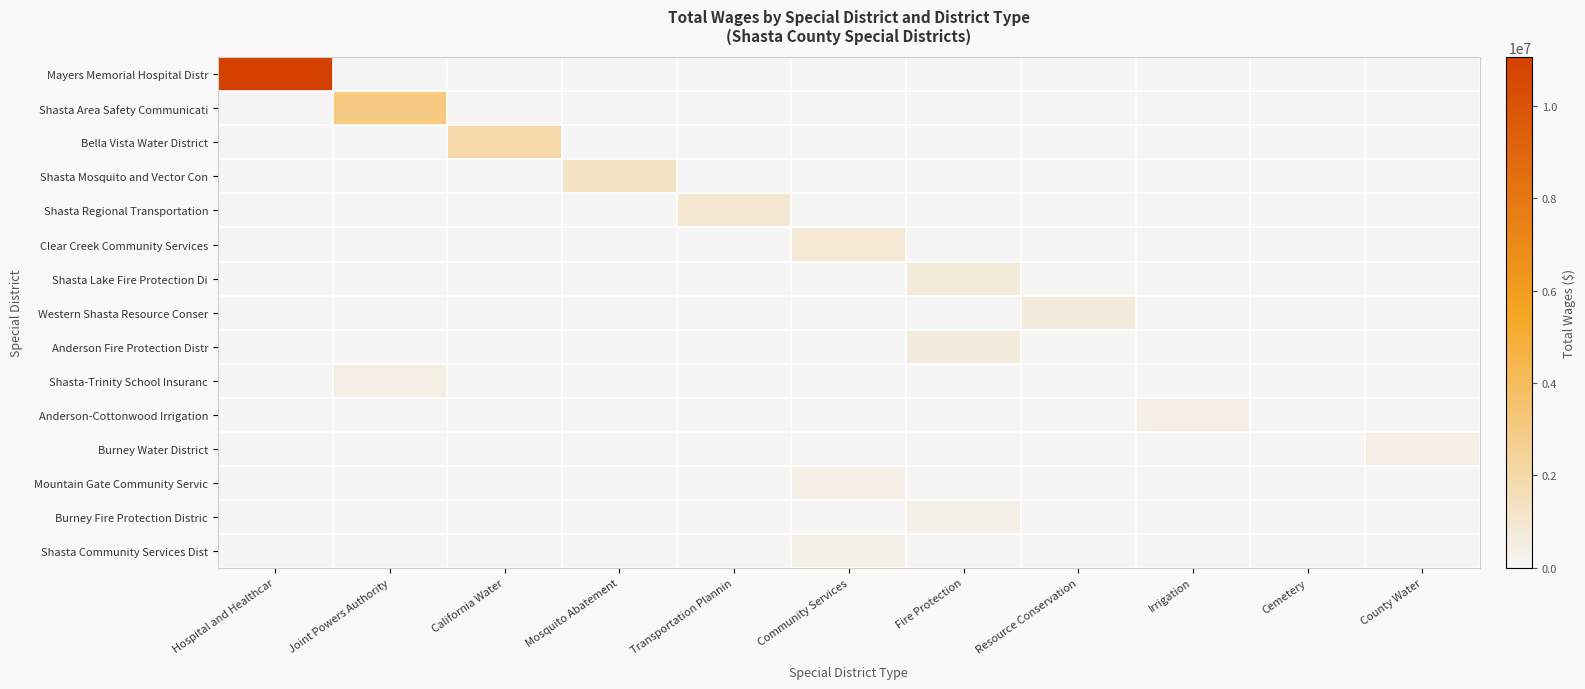

At Joint Powers Authority, list the series in order from largest to smallest.

Shasta Area Safety Communicati, Shasta-Trinity School Insuranc, Mayers Memorial Hospital Distr, Bella Vista Water District, Shasta Mosquito and Vector Con, Shasta Regional Transportation, Clear Creek Community Services, Shasta Lake Fire Protection Di, Western Shasta Resource Conser, Anderson Fire Protection Distr, Anderson-Cottonwood Irrigation, Burney Water District, Mountain Gate Community Servic, Burney Fire Protection Distric, Shasta Community Services Dist